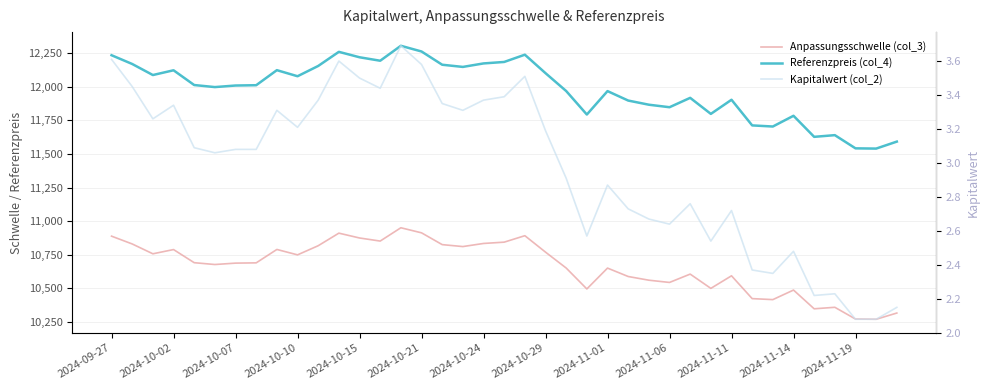

True or false: Anpassungsschwelle (col_3) and Kapitalwert (col_2) intersect in this chart.

False